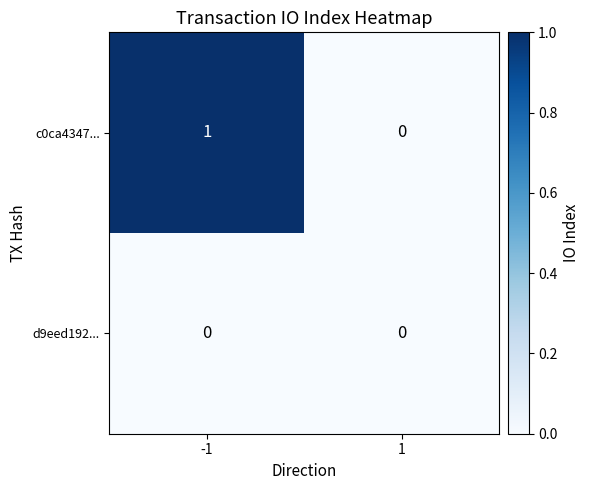

Rank the categories by c0ca4347... value from lowest to highest.

1, -1